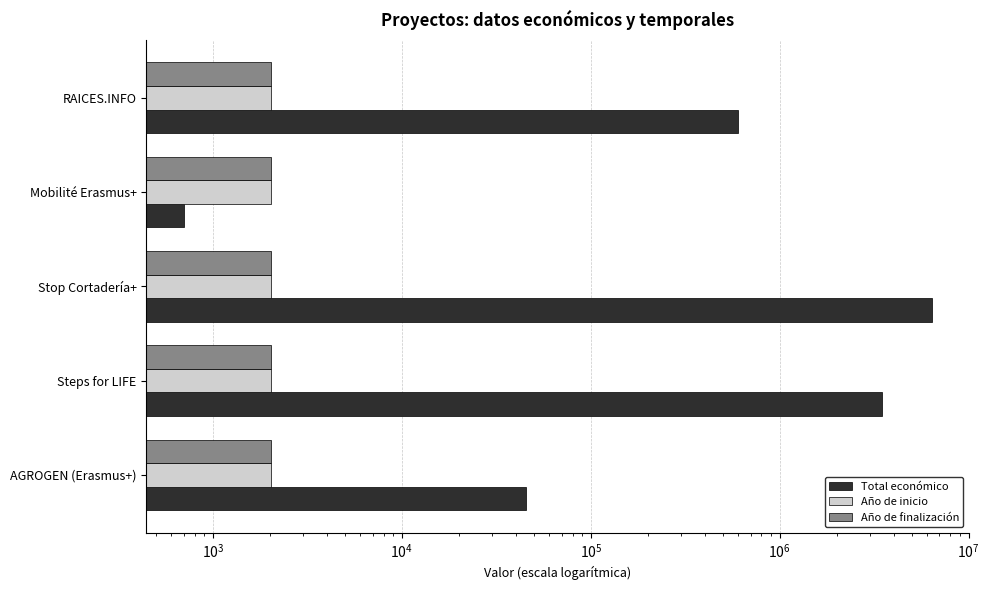

True or false: Año de inicio has a value of 2022 at Steps for LIFE.

True